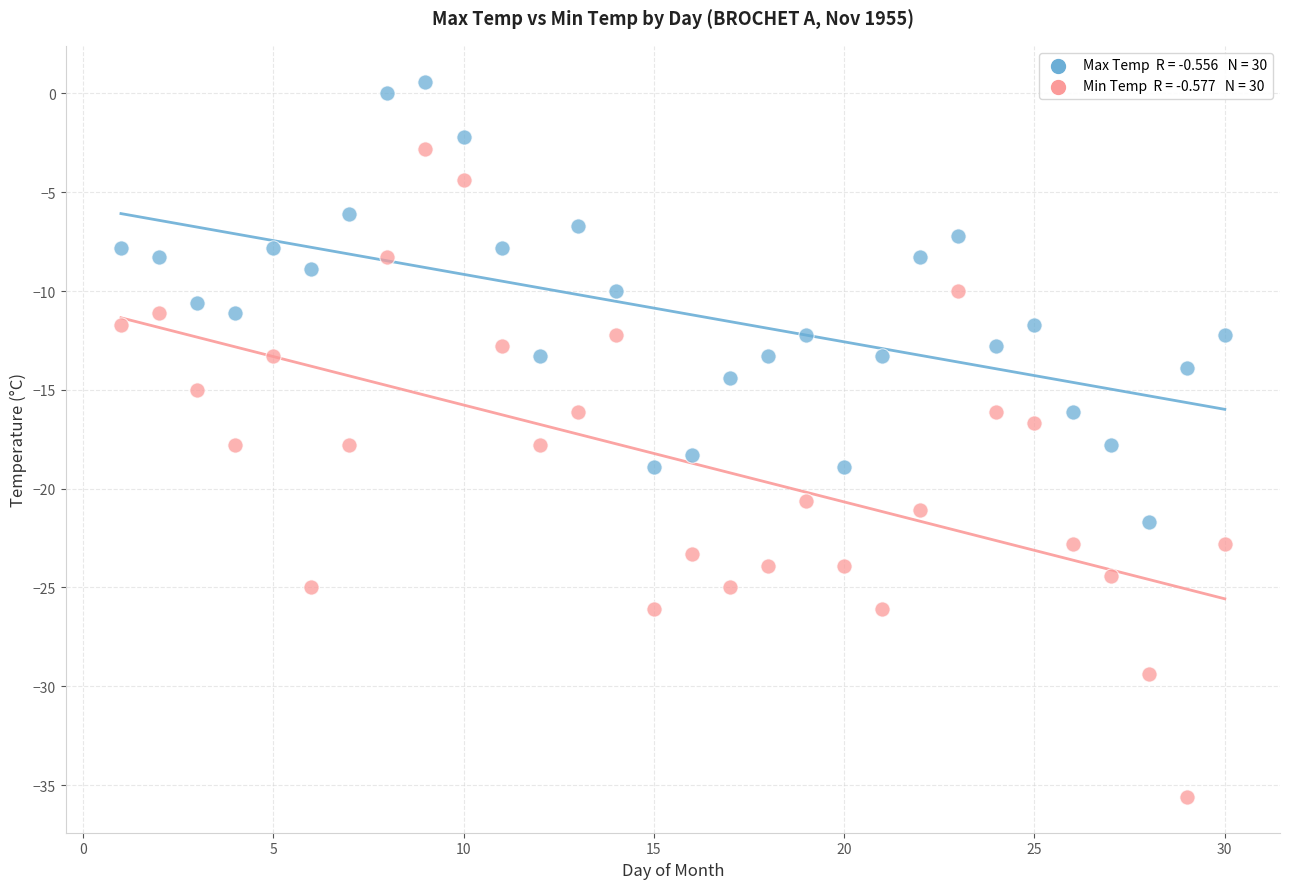

Across all data points, what is the range of X values (max minus min)?

29.0